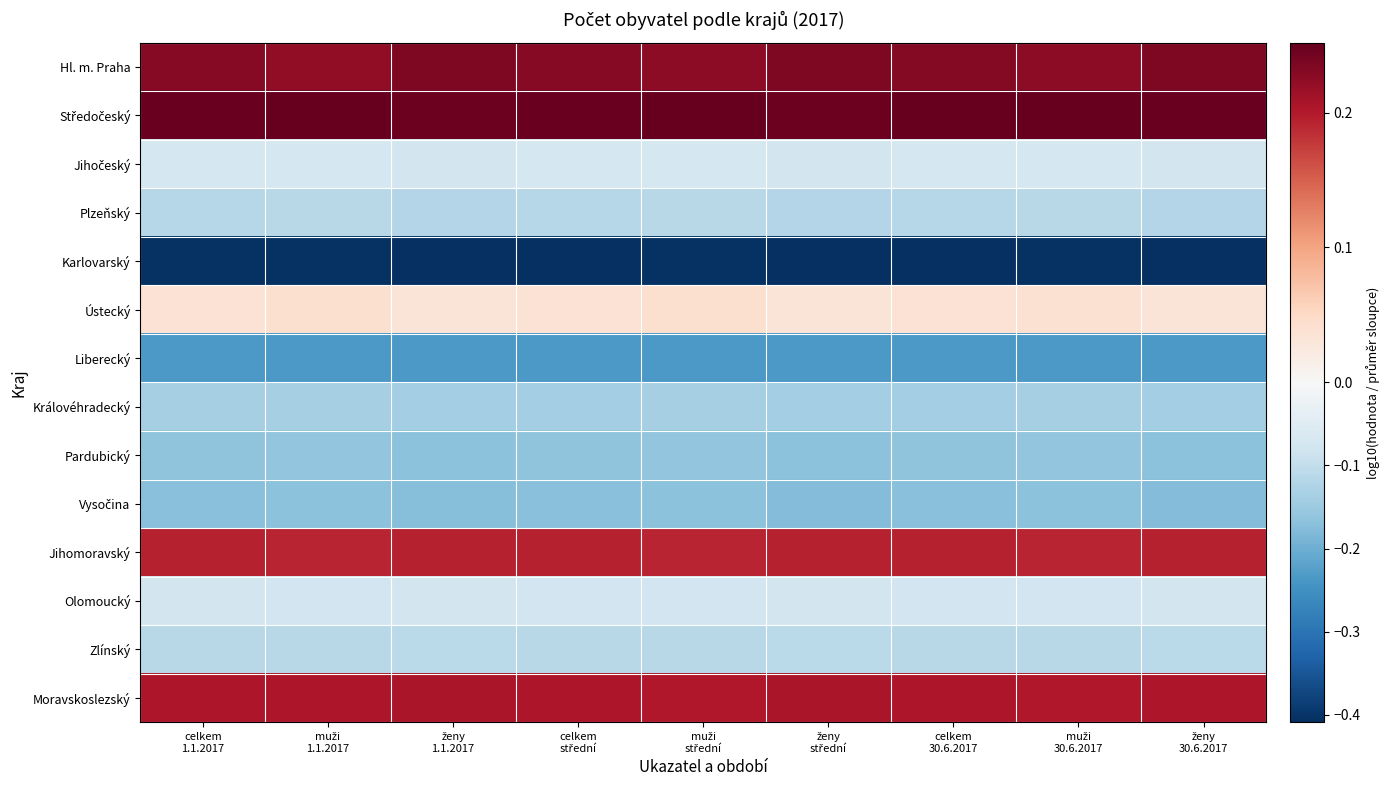

Which has a higher value, ženy
1.1.2017 or celkem
1.1.2017?

ženy
1.1.2017